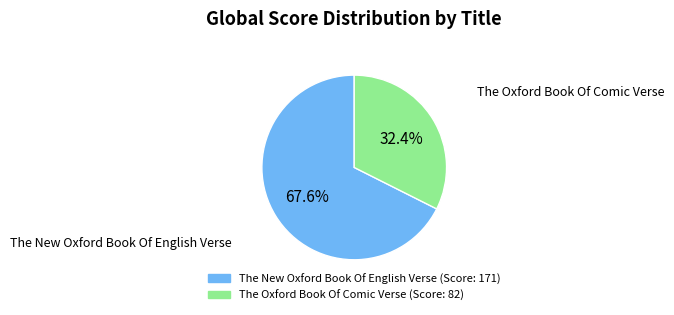

What is the majority slice?

The New Oxford Book Of English Verse